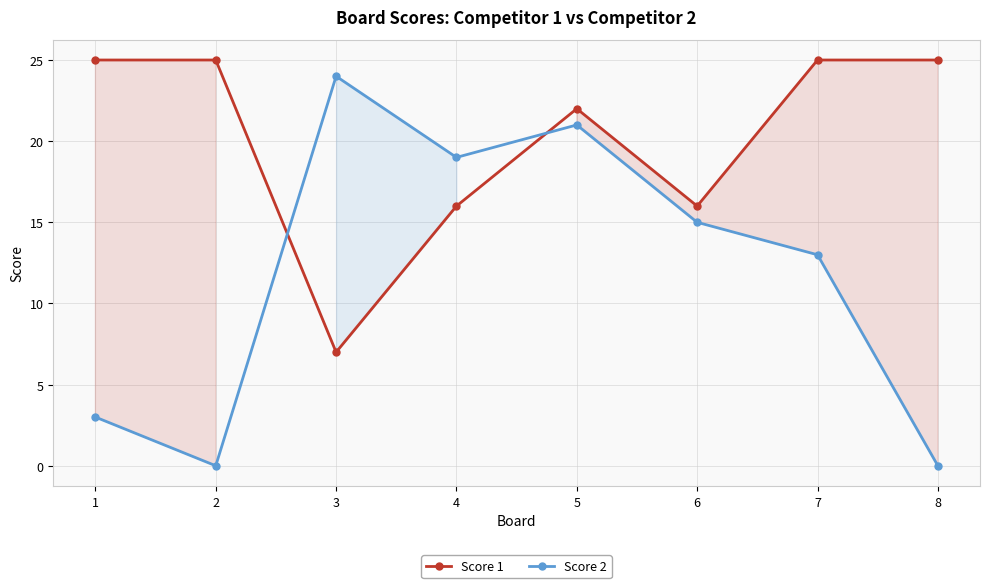

Rank the series by their maximum value, from highest to lowest.

Score 1, Score 2